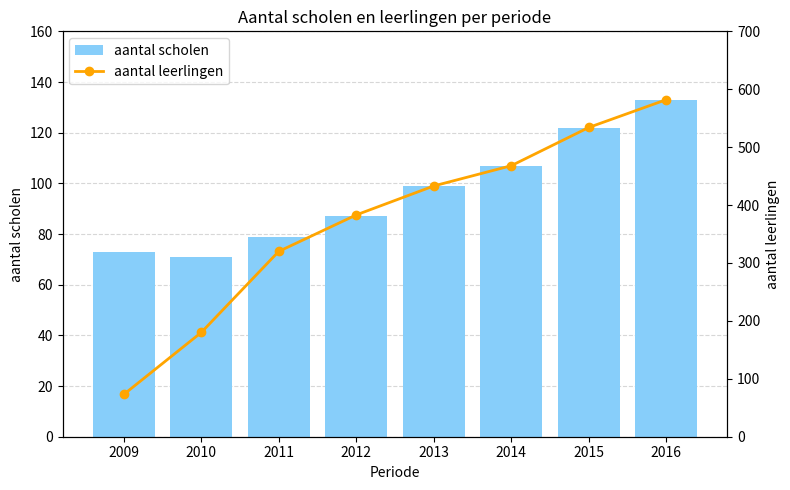

Rank the series at 2014 from highest to lowest value.

aantal leerlingen, aantal scholen